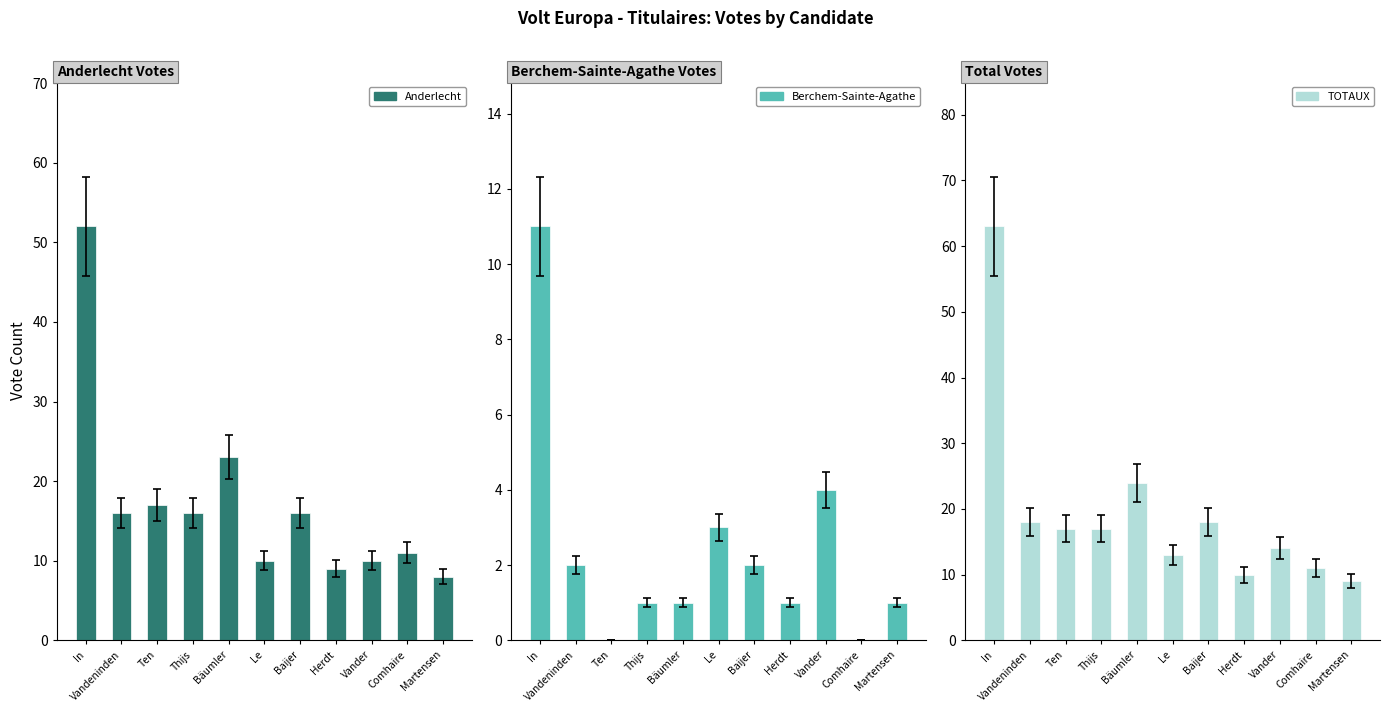

At how many categories does at least one series exceed 23?

2